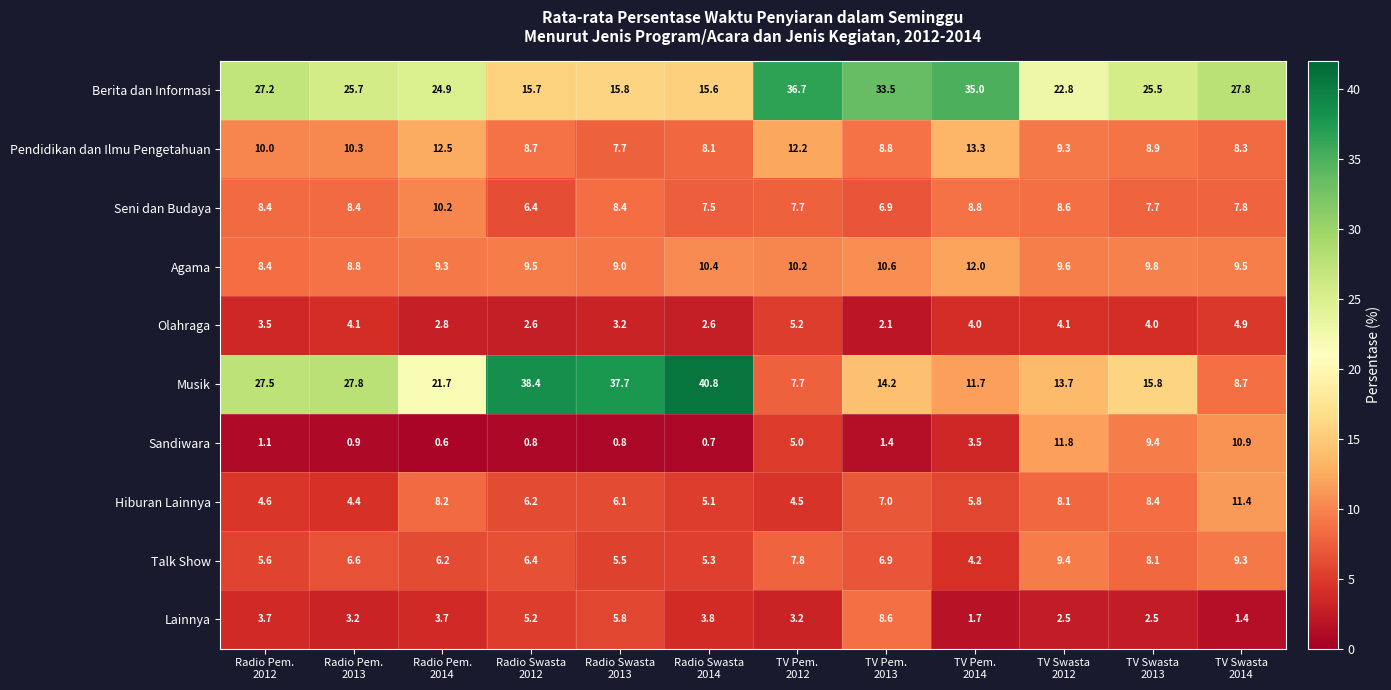

What is the lowest value of the Musik series?

7.7